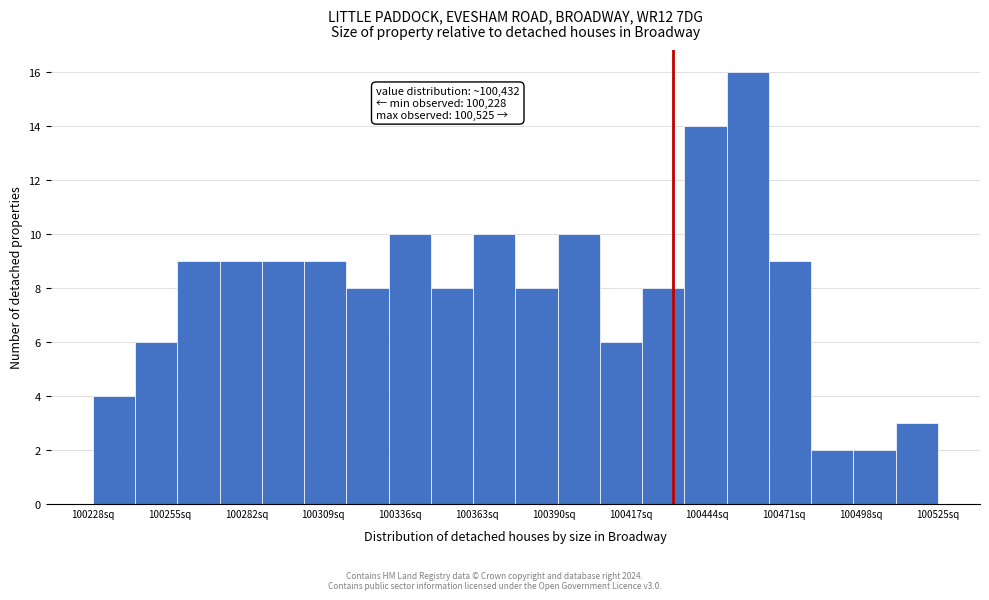

Read against the x-axis, roughly where is the centre of the tallest bar?

100460